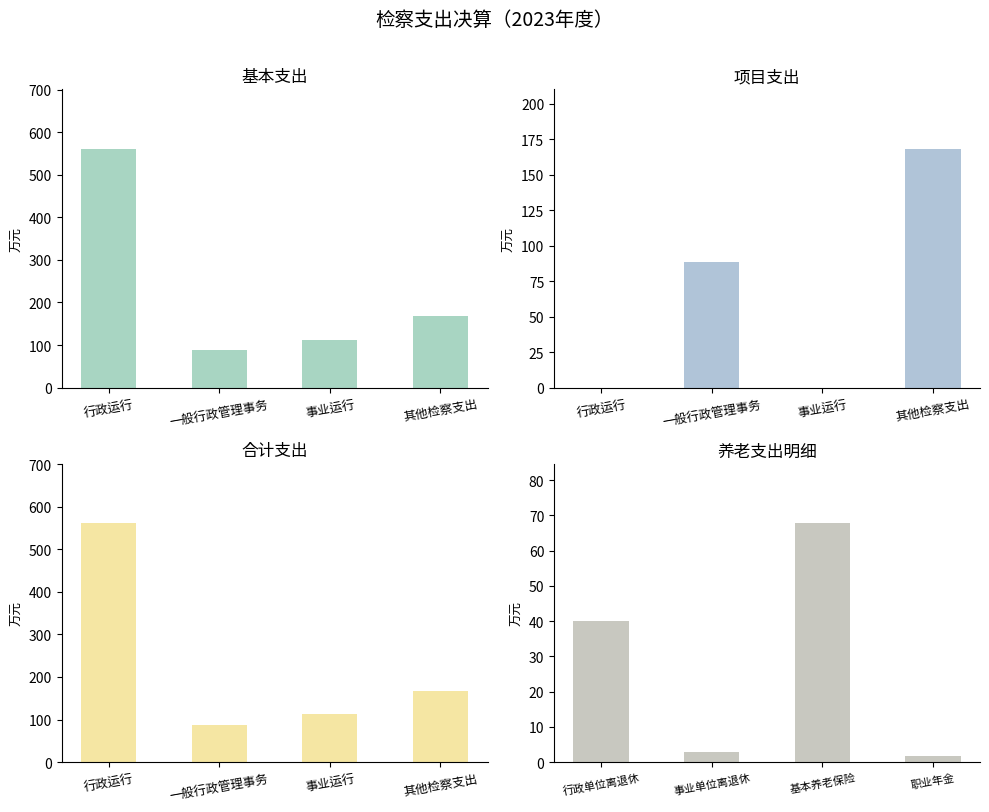

Rank the categories by 基本支出 value from lowest to highest.

一般行政管理事务, 事业运行, 其他检察支出, 行政运行